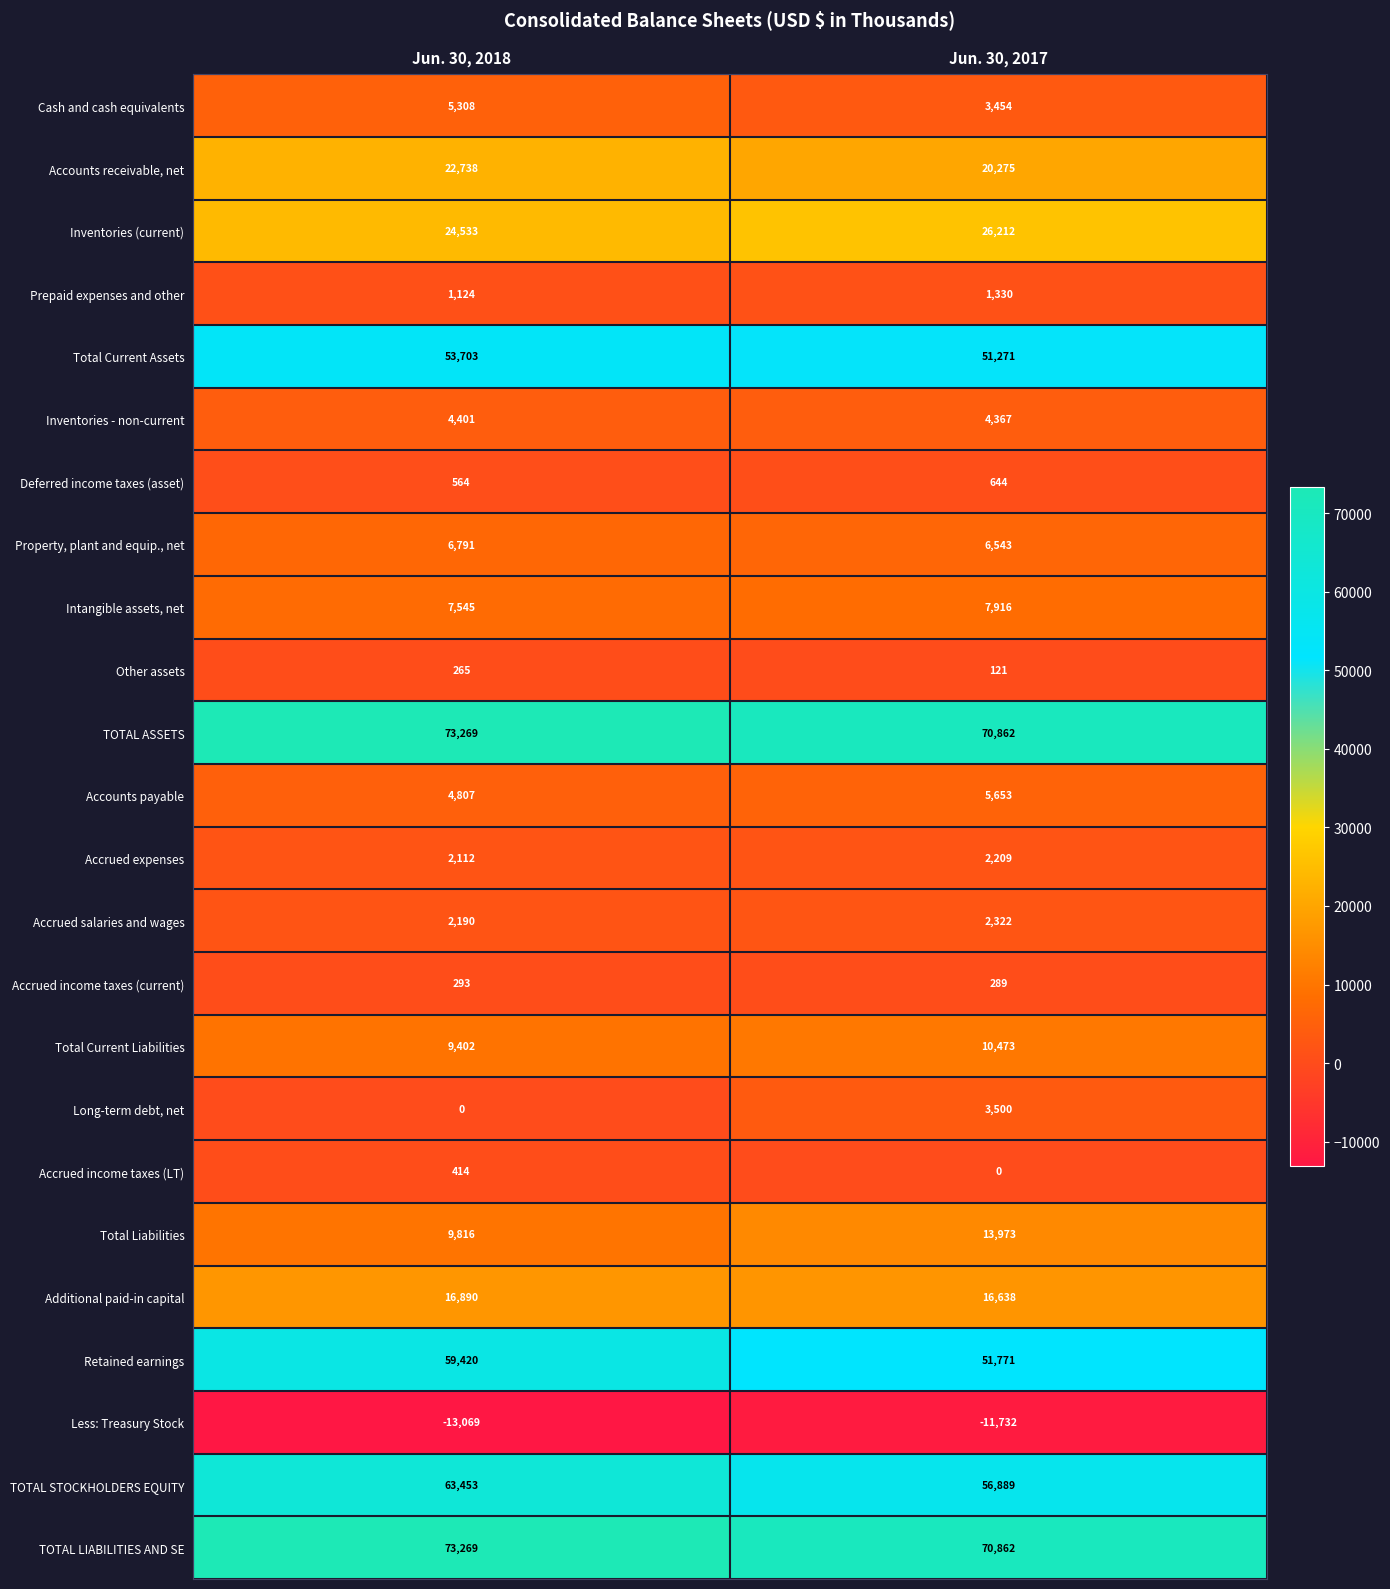

At which label does Inventories (current) reach its minimum?

Jun. 30, 2018